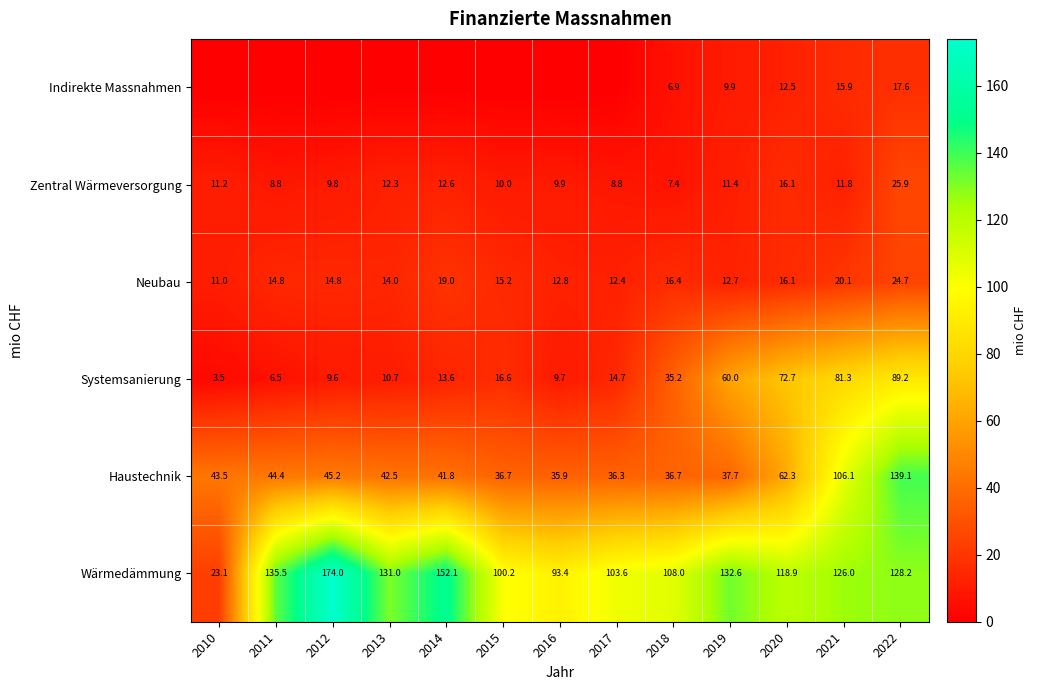

At which label is Wärmedämmung closest to 98?

2015